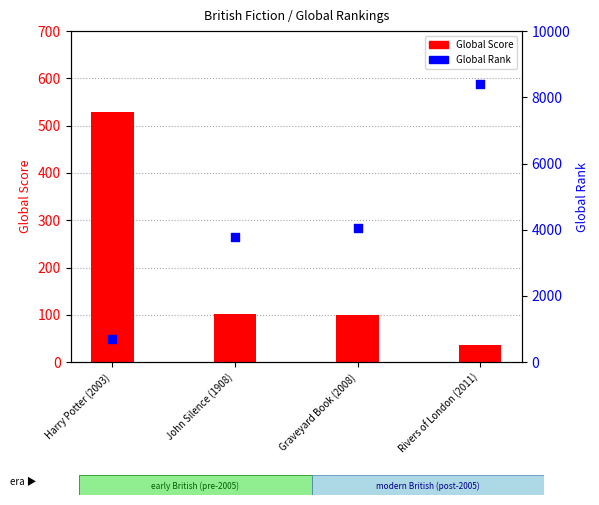

Which series reaches the maximum Y coordinate?

Global Rank